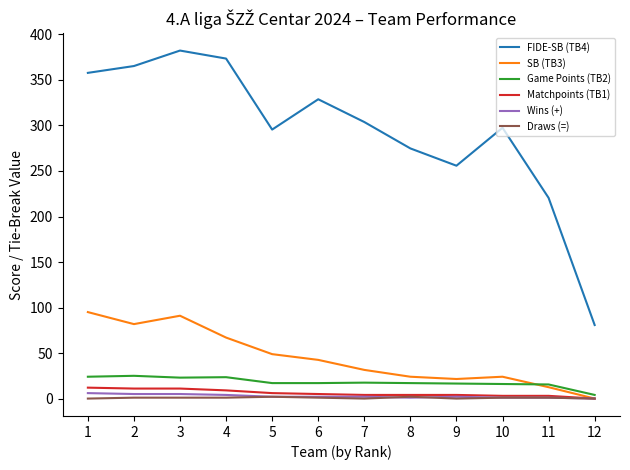

At how many categories does at least one series exceed 45?

12